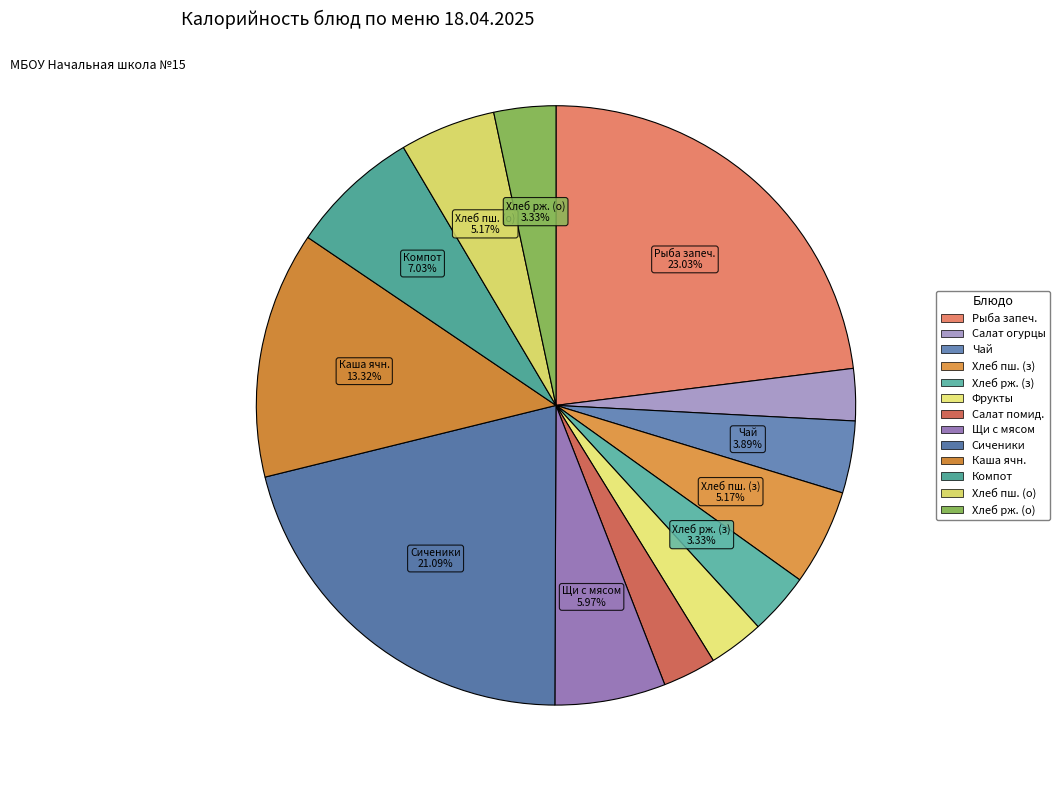

Which category has the biggest portion of the pie?

Рыба запеченная с помидором и сыром